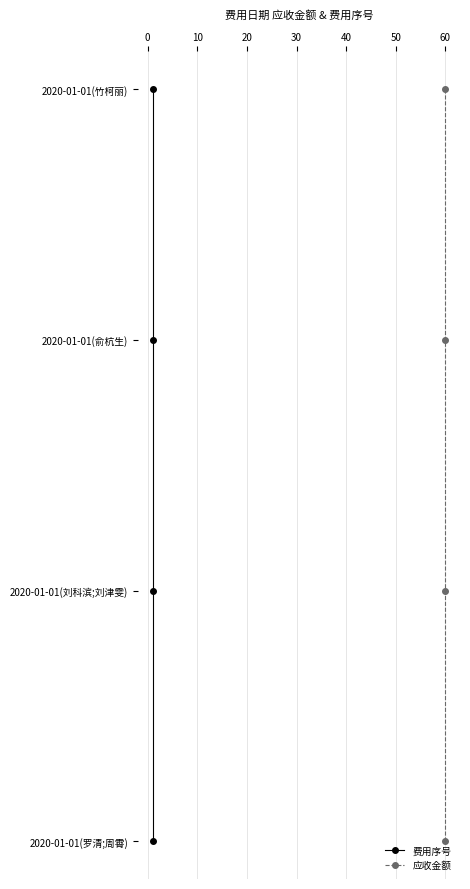

How many categories are shown in the chart?

4